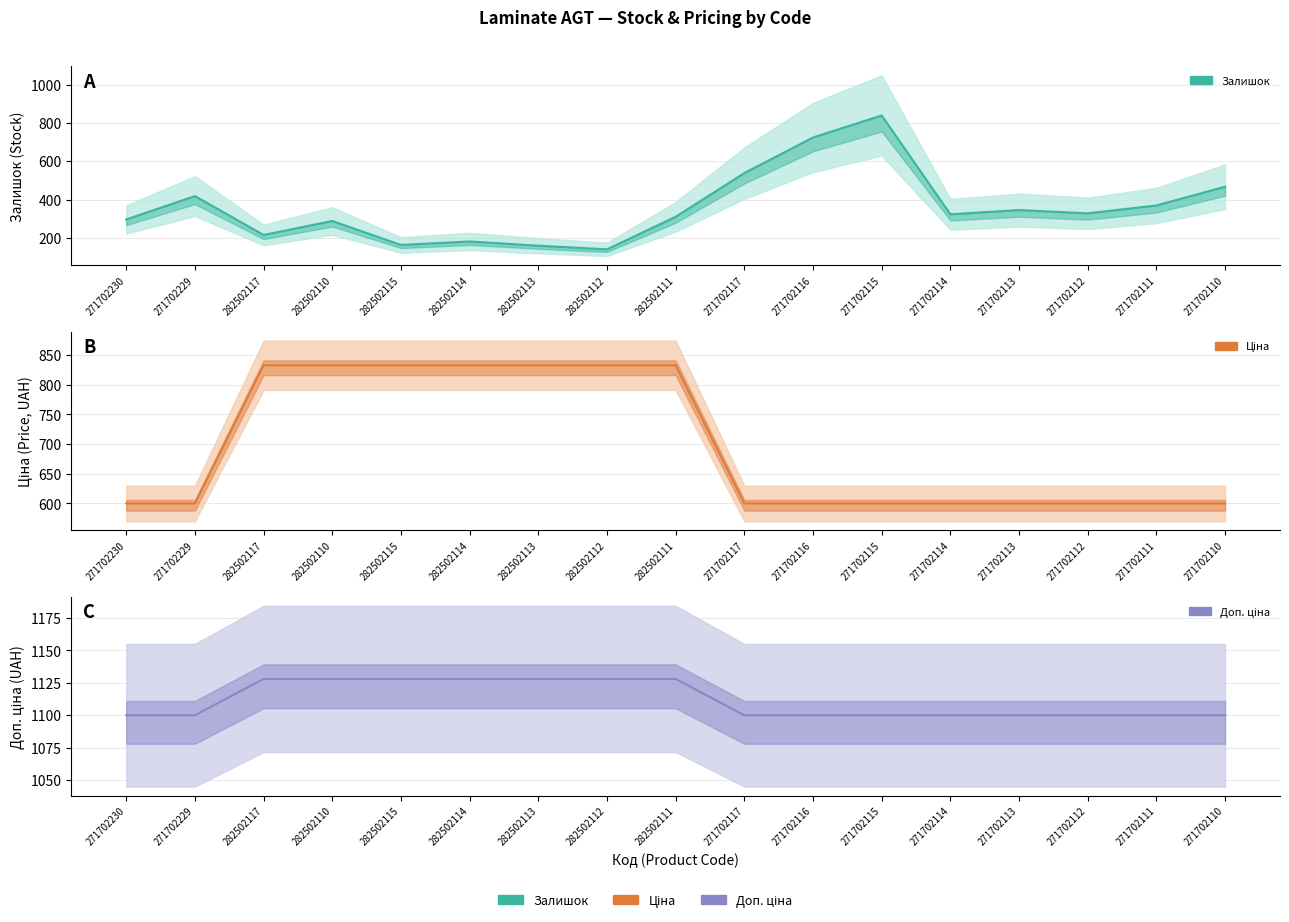

True or false: Залишок has more than 0 interior local peaks.

True